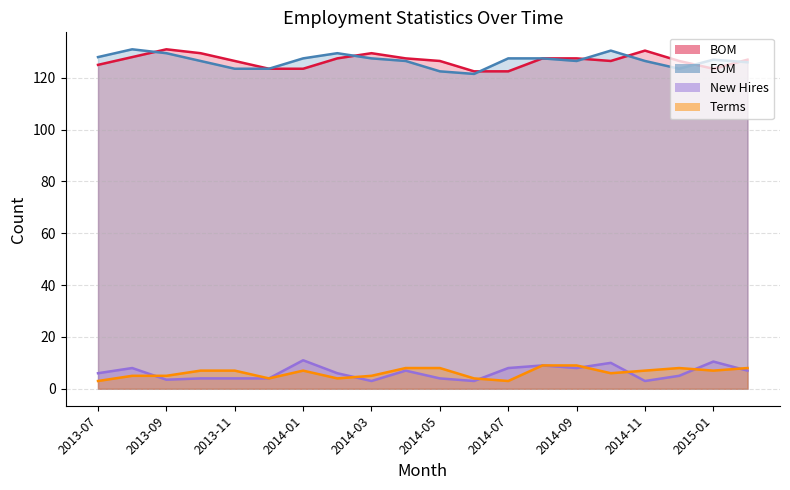

Between 2015-01 and 2014-04, which is larger?

2014-04